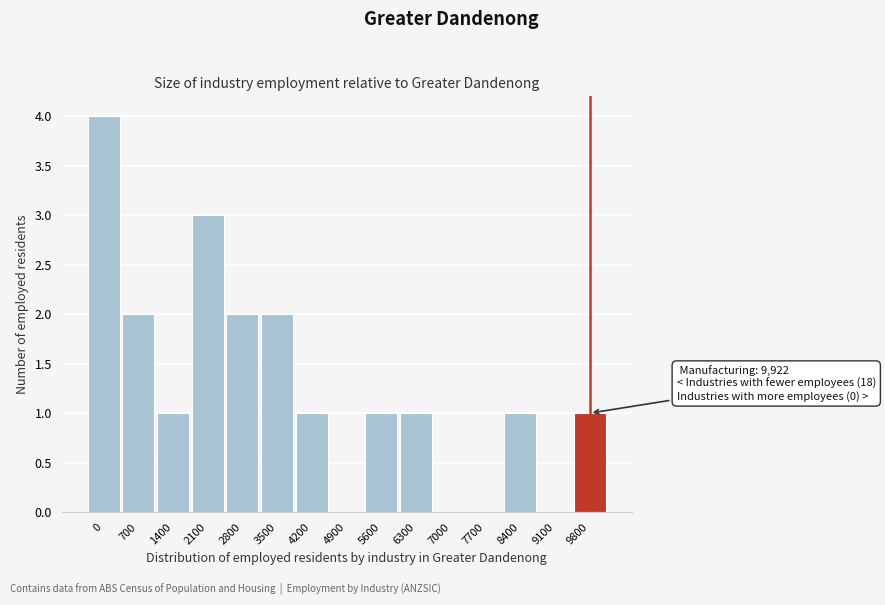

Reading left to right, what are all the values shown in this chart?

0=4	700=2	1400=1	2100=3	2800=2	3500=2	4200=1	4900=0	5600=1	6300=1	7000=0	7700=0	8400=1	9100=0	9800=1